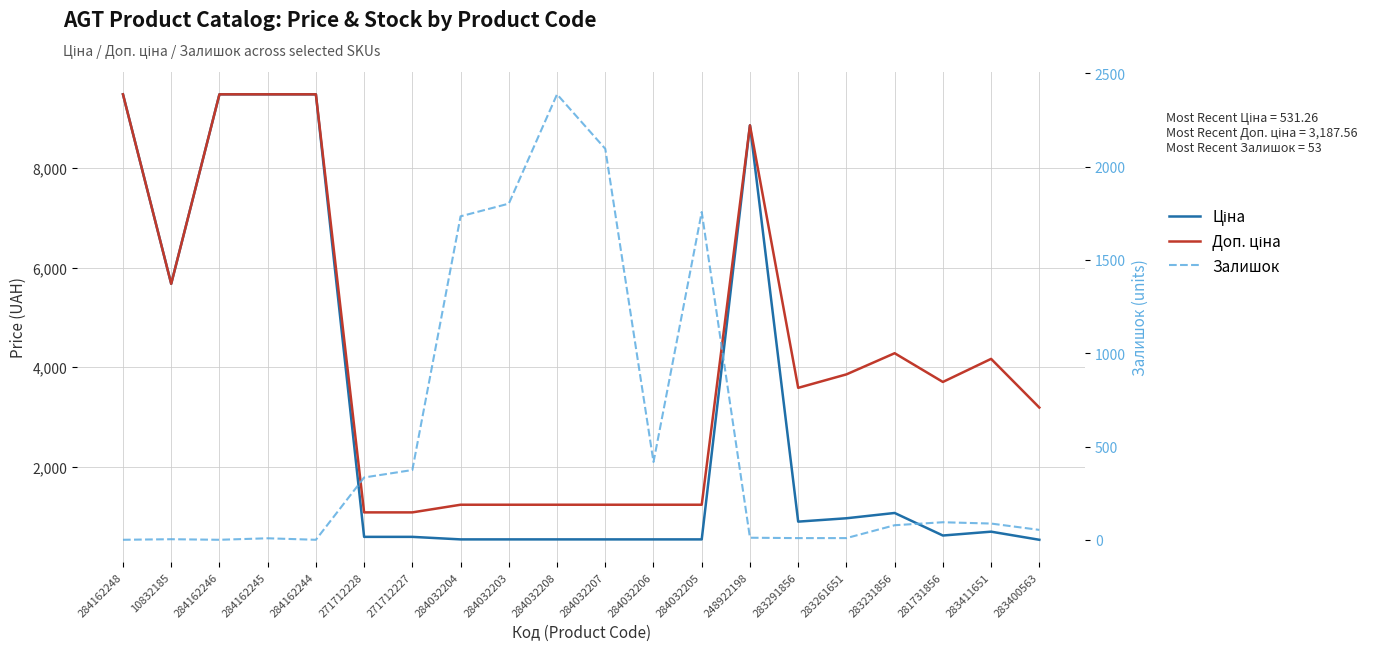

Which series has the largest total across all categories?

Доп. ціна